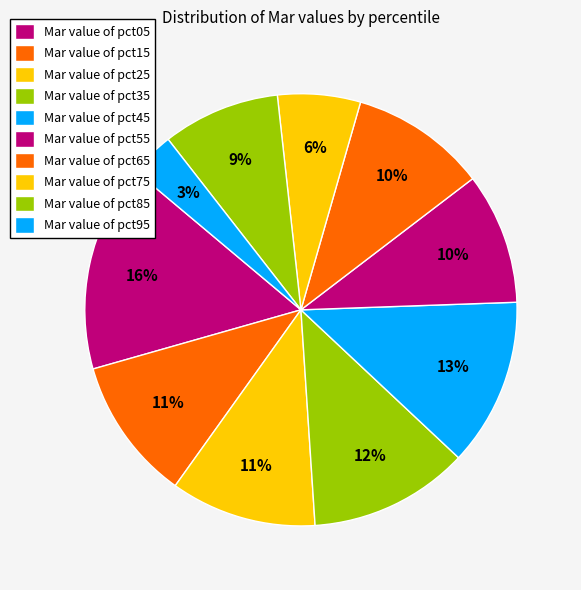

How many segments does this pie chart have?

10